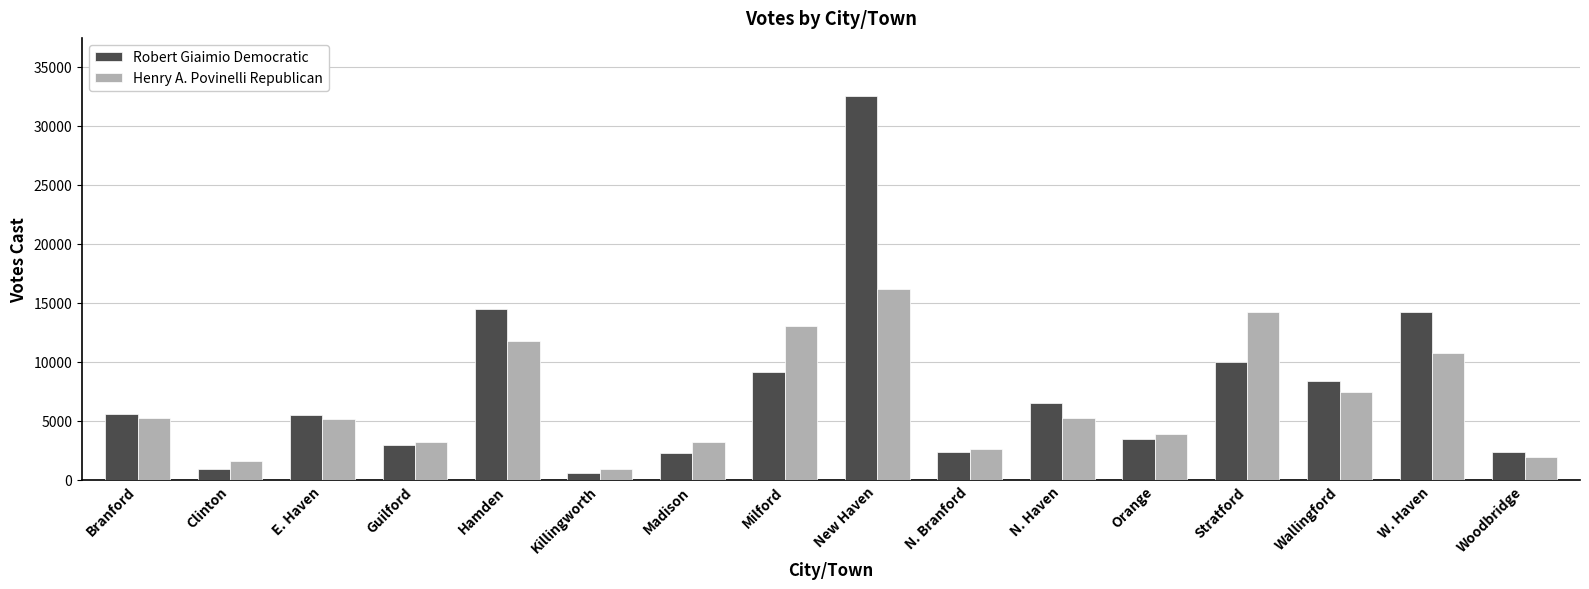

What value does the Henry A. Povinelli Republican series have at W. Haven?

10737